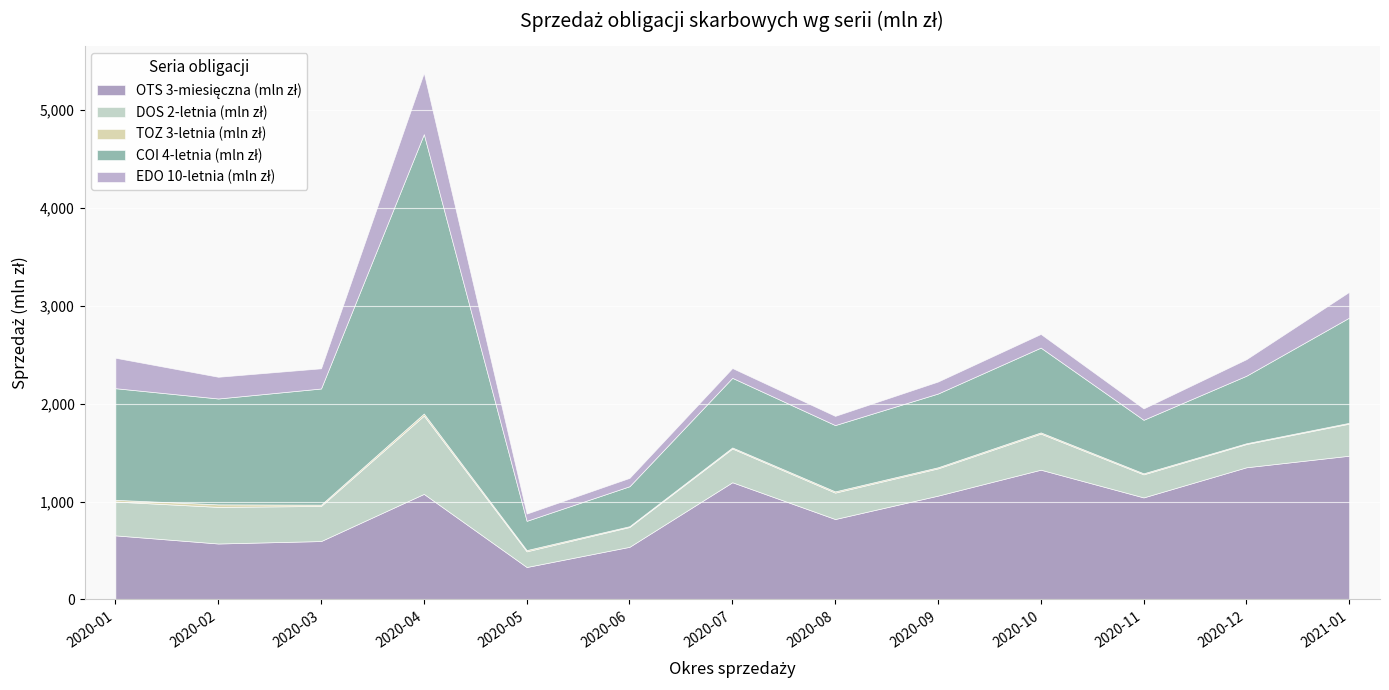

Where is the first local minimum for DOS 2-letnia (mln zł)?

2020-03